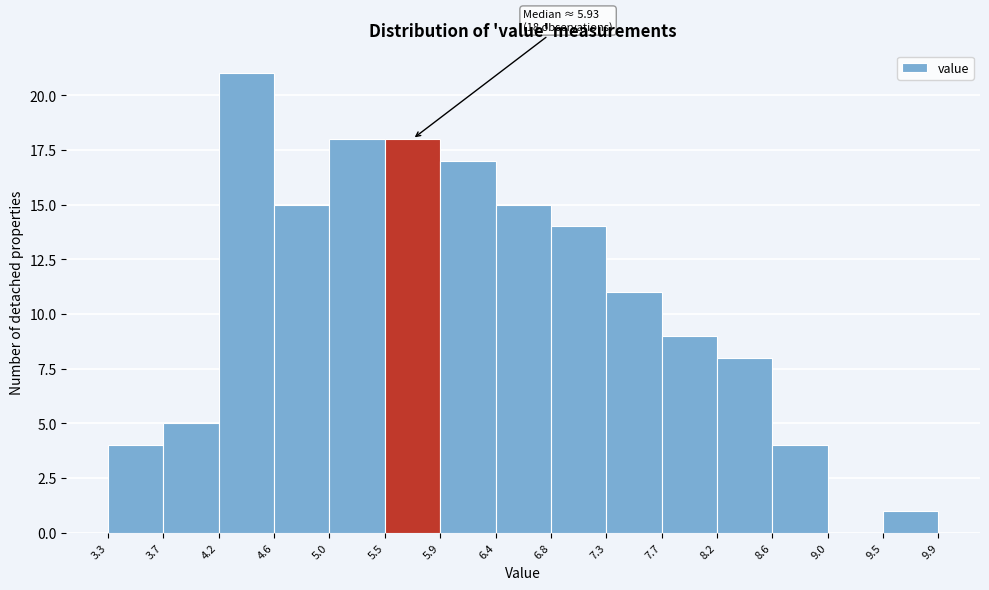

Over which range of the x-axis is the bar tallest?

4.2 to 4.6